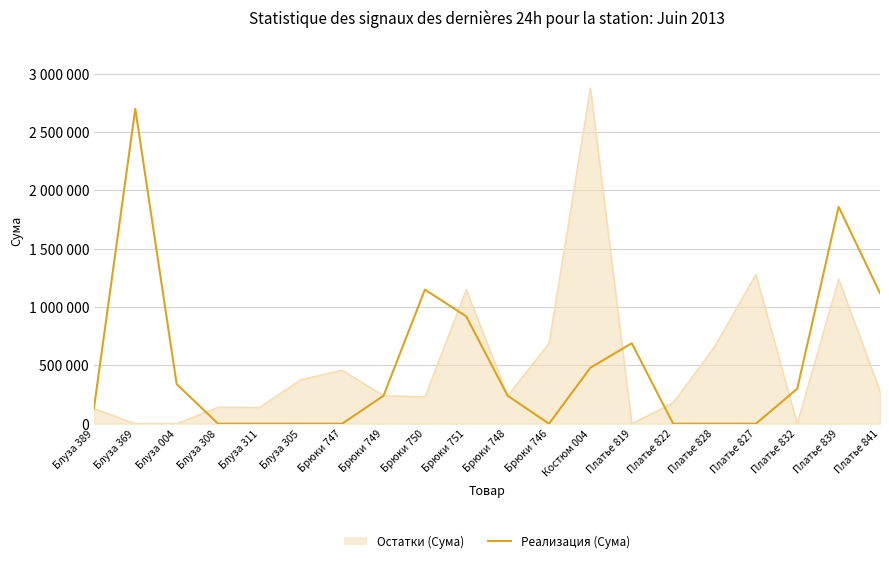

True or false: Реализация (Сума) and Остатки (Сума) intersect in this chart.

True